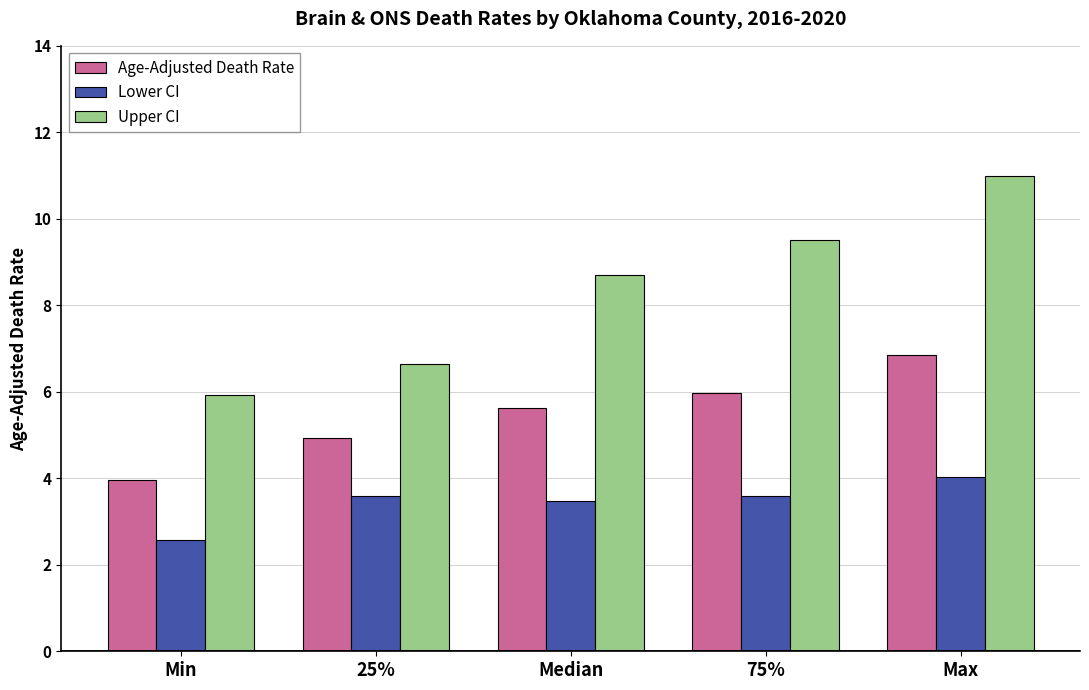

Reading left to right, transcribe all the data shown in this chart.

Age-Adjusted Death Rate: Min=4.0	25%=4.9	Median=5.6	75%=6.0	Max=6.8
Lower CI: Min=2.6	25%=3.6	Median=3.5	75%=3.6	Max=4.0
Upper CI: Min=5.9	25%=6.7	Median=8.7	75%=9.5	Max=11.0